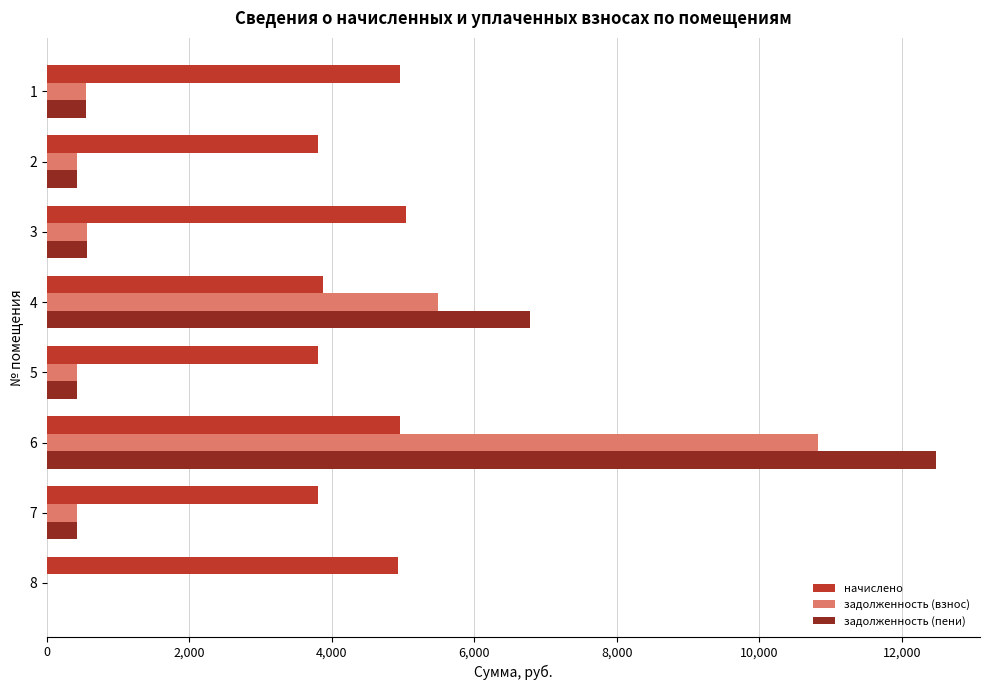

What is the sum of all начислено values?

35173.2